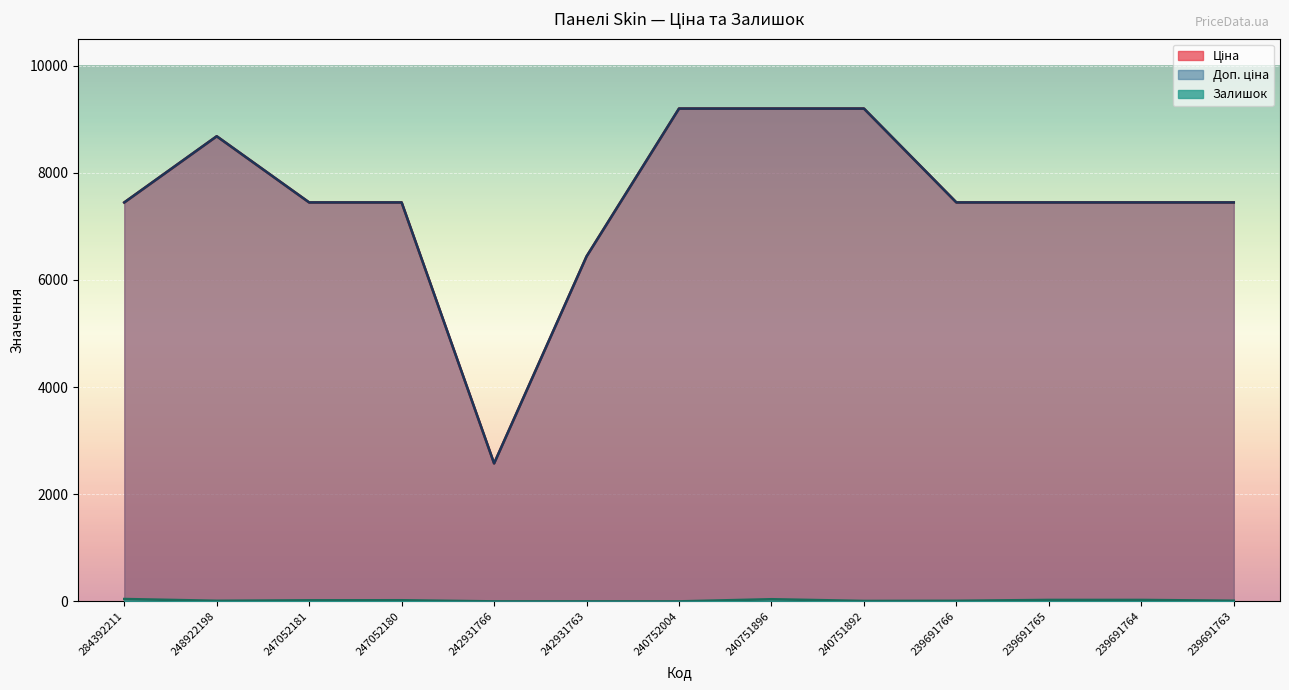

At how many categories does at least one series exceed 3830?

12